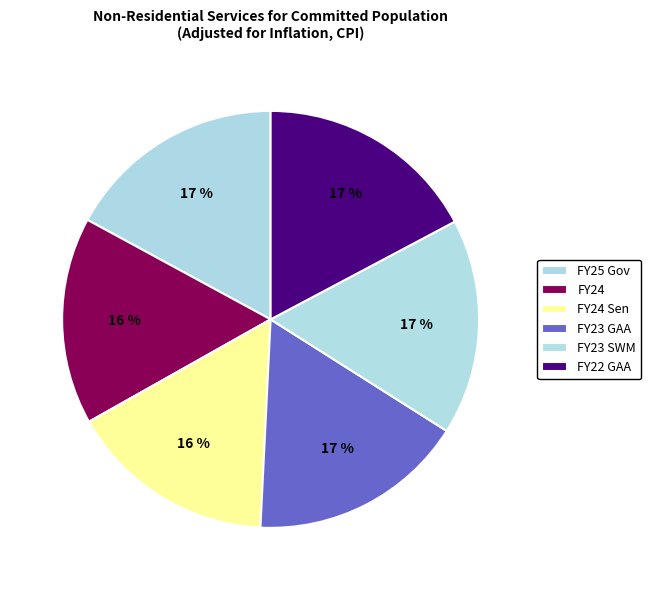

To the nearest percent, what is the difference between the largest and smallest slice percentages?

1%